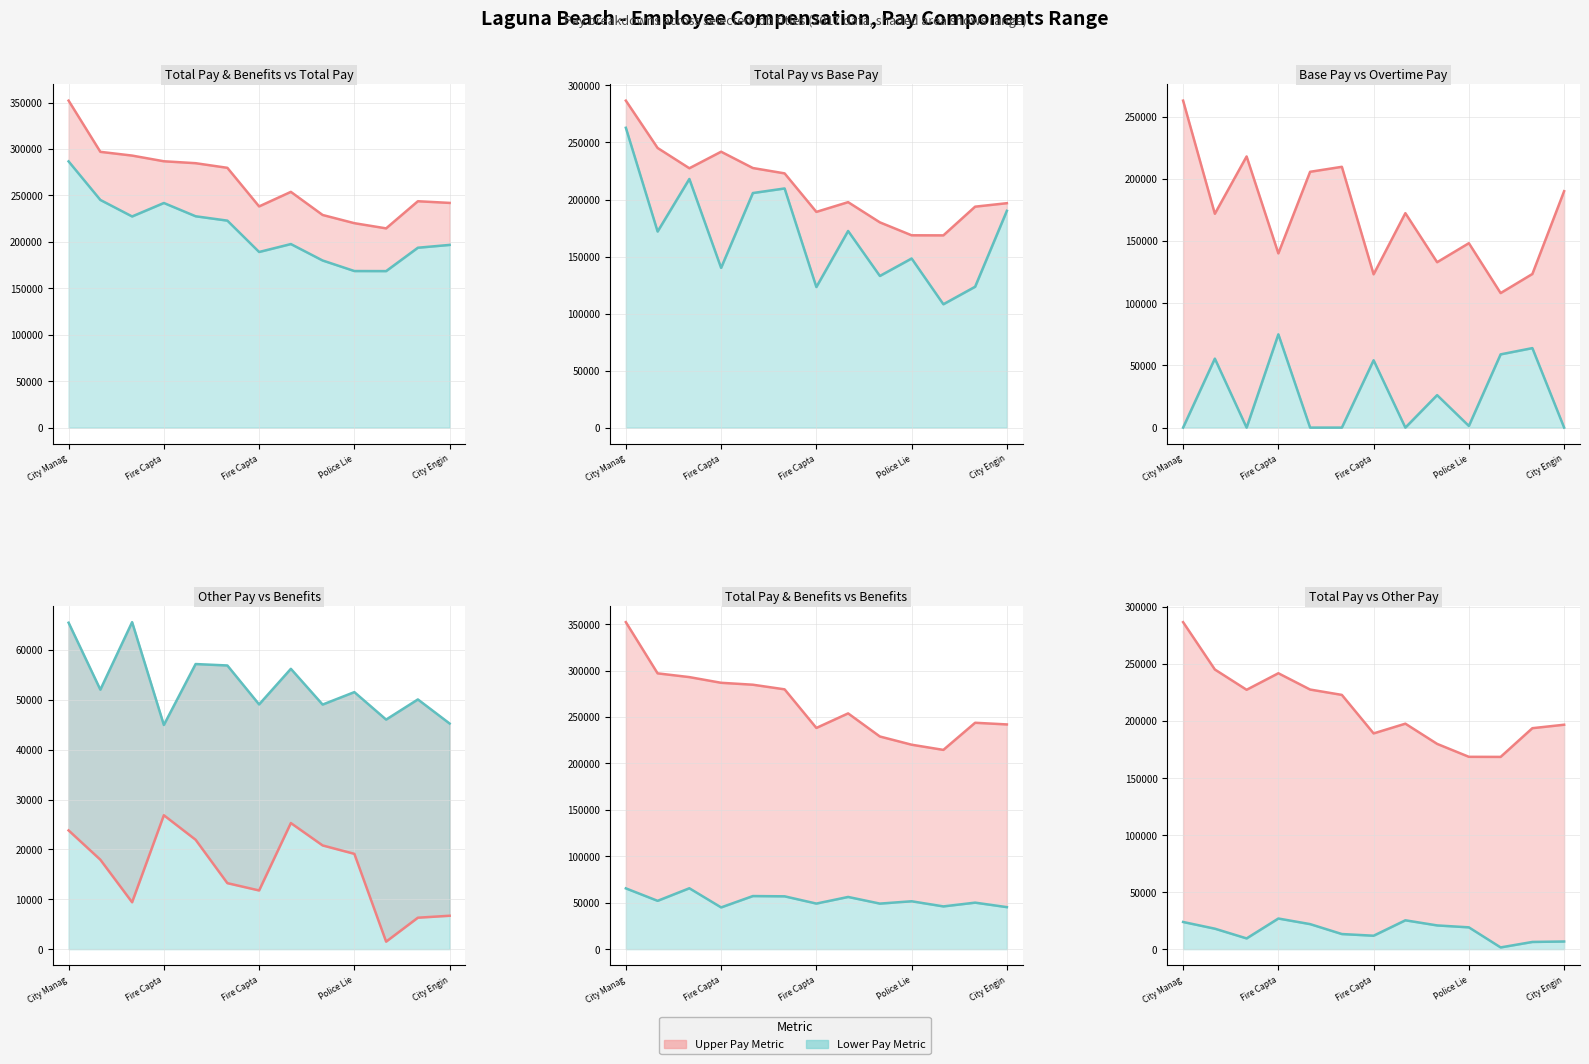

Is the value of Other Pay (line) at Fire Capta greater than the value of Overtime Pay (line) at Fire Capta?

No